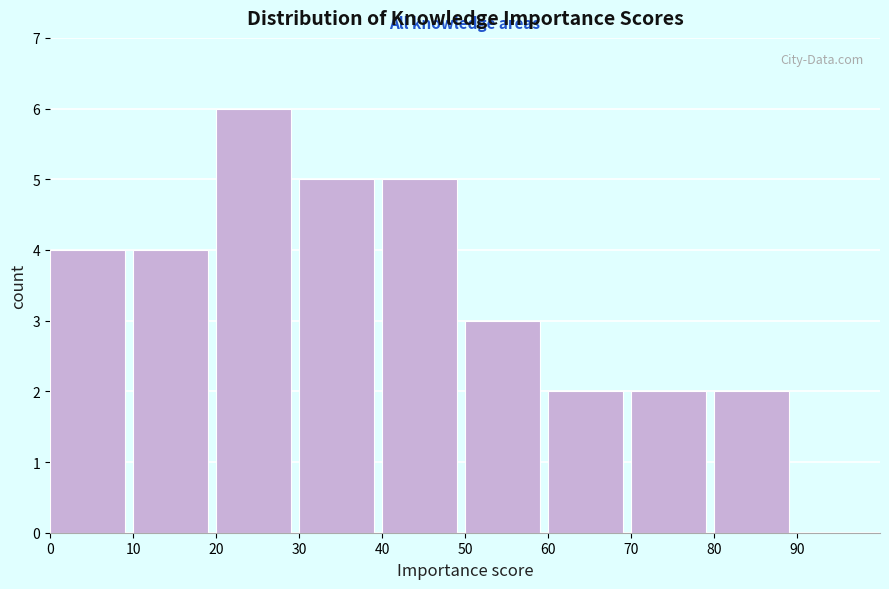

Reading left to right, transcribe this chart: for each bar, give the range it covers on the x-axis and its height. The values are not printed on the chart, so give them approximately, as read against the axis.

0 to 10: 4
10 to 20: 4
20 to 30: 6
30 to 40: 5
40 to 50: 5
50 to 60: 3
60 to 70: 2
70 to 80: 2
80 to 90: 2